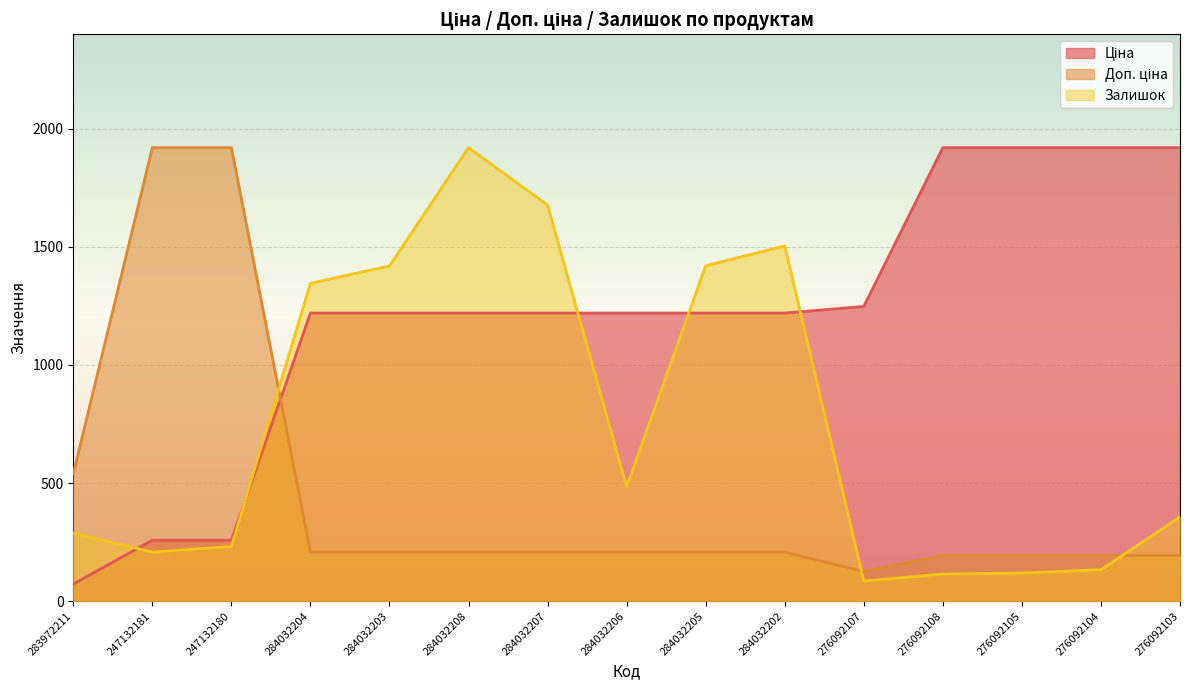

Is it true that Залишок equals 1920.0 at 284032208?

True